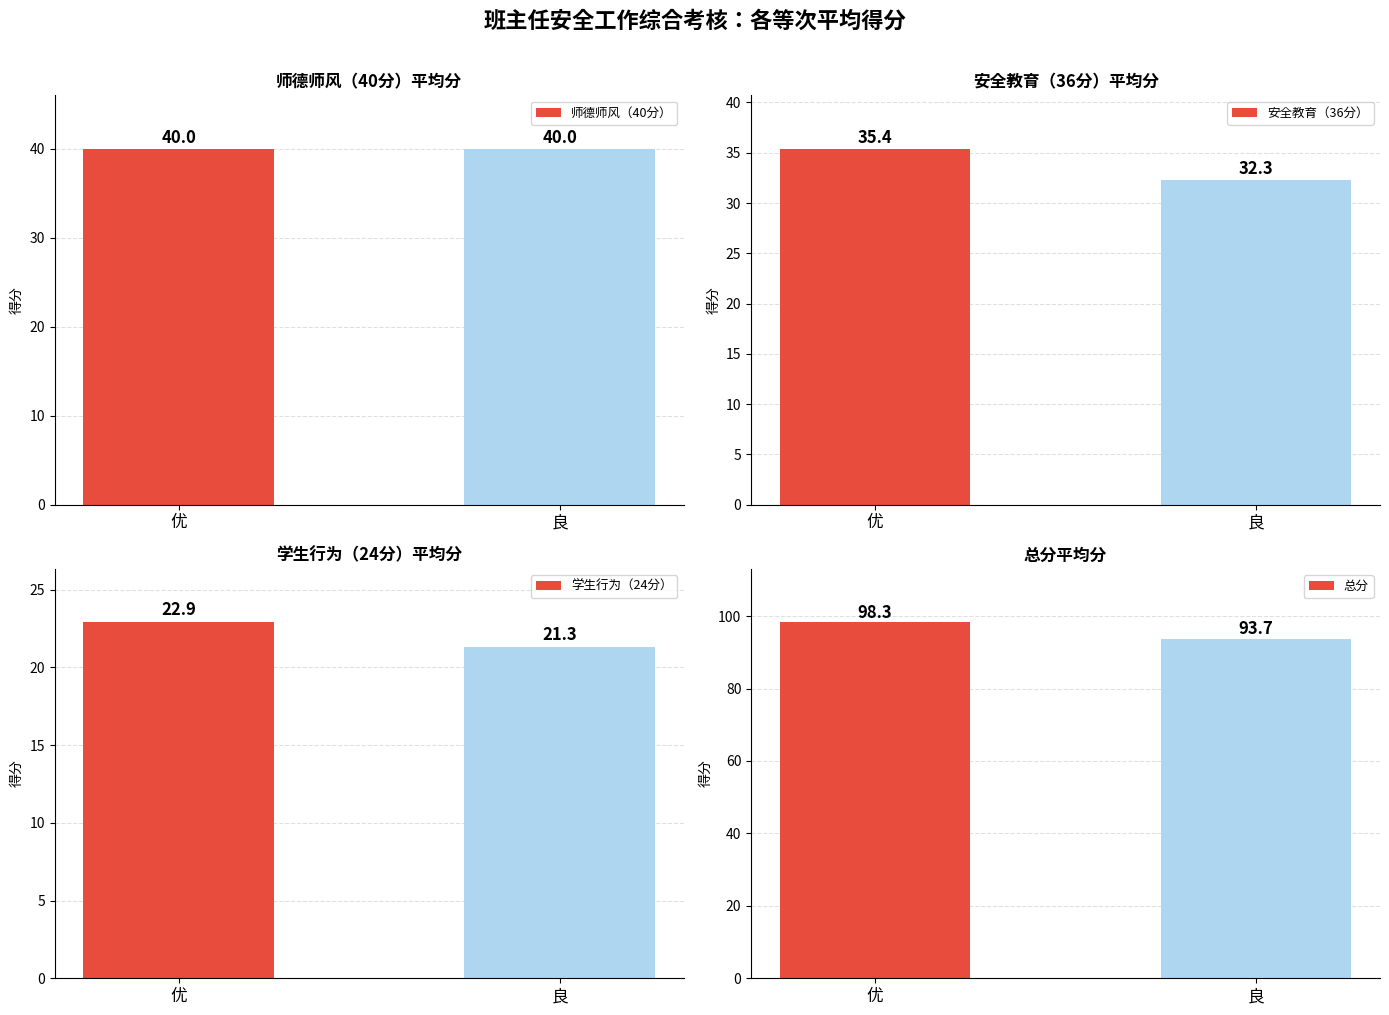

Reading left to right, list all the values displayed in this chart.

师德师风（40分）: 优=40.0	良=40.0
安全教育（36分）: 优=35.4	良=32.3
学生行为（24分）: 优=22.9	良=21.3
总分: 优=98.3	良=93.7